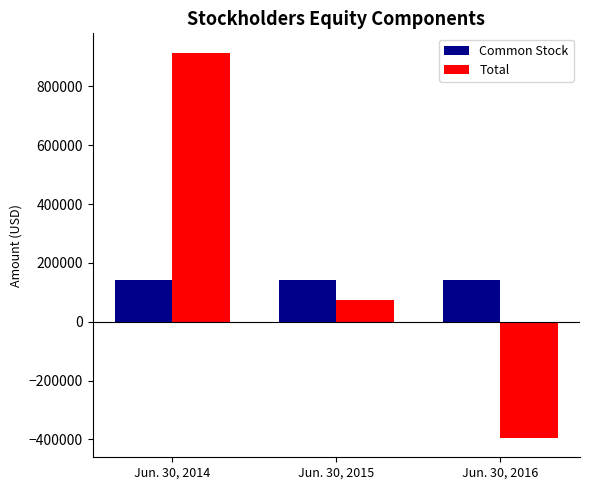

At which label is Total closest to 259620?

Jun. 30, 2015